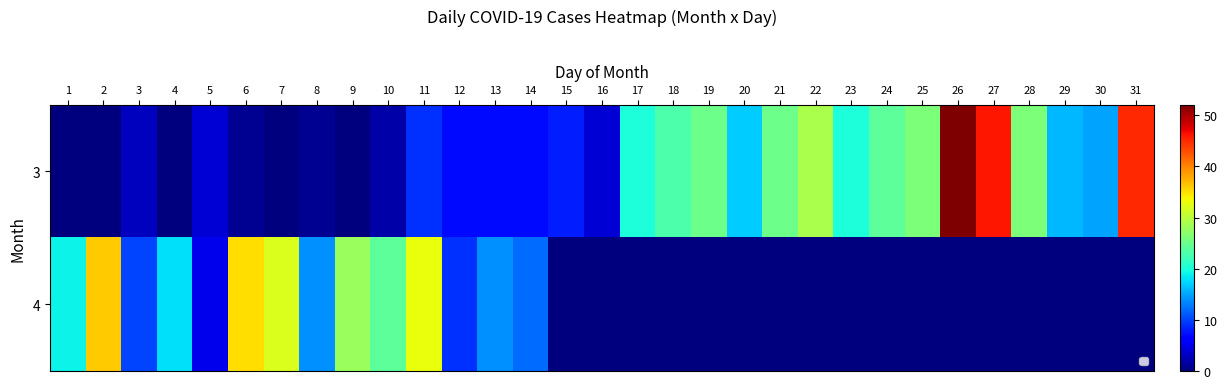

At which label is 4 closest to 18?

4